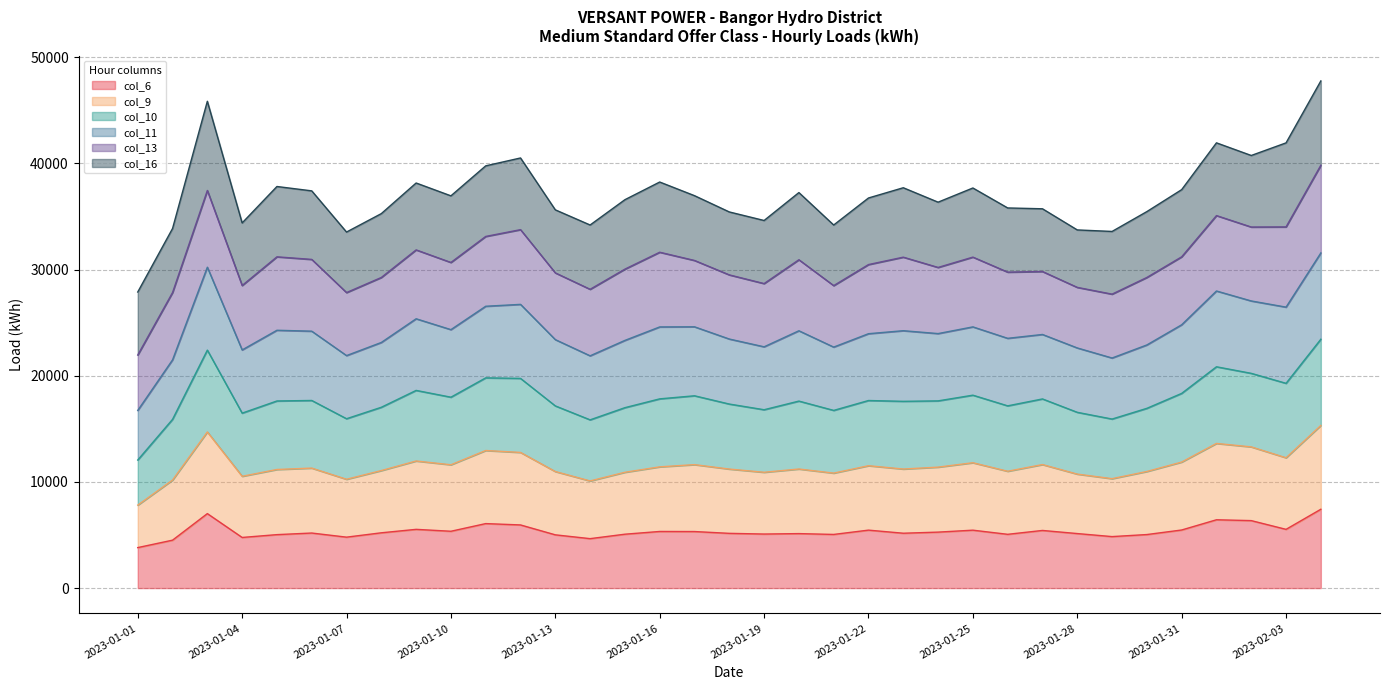

Which category has the lowest value in the col_10 series?

2023-01-01